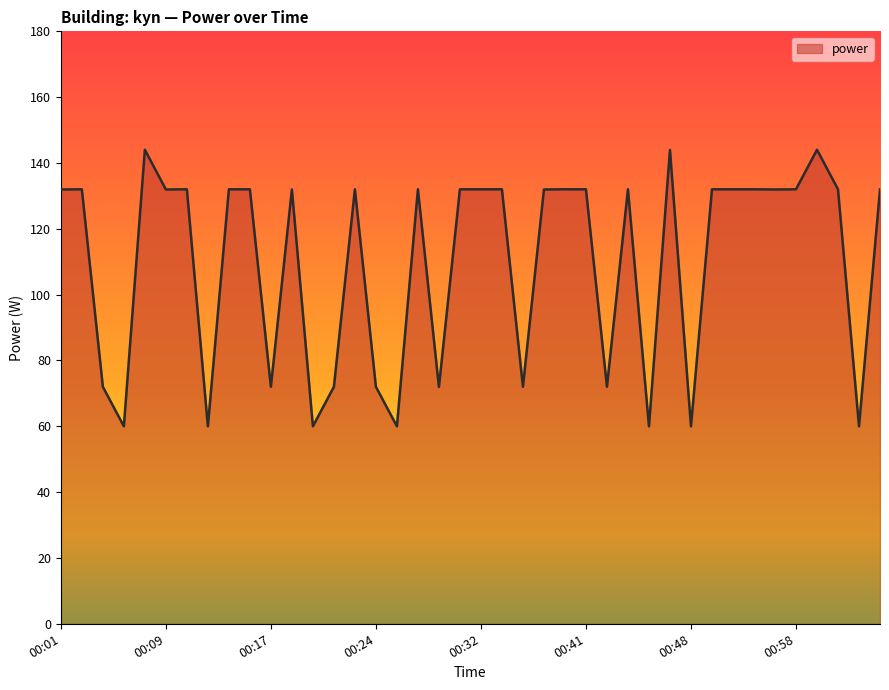

What is the greatest value displayed?

144.0